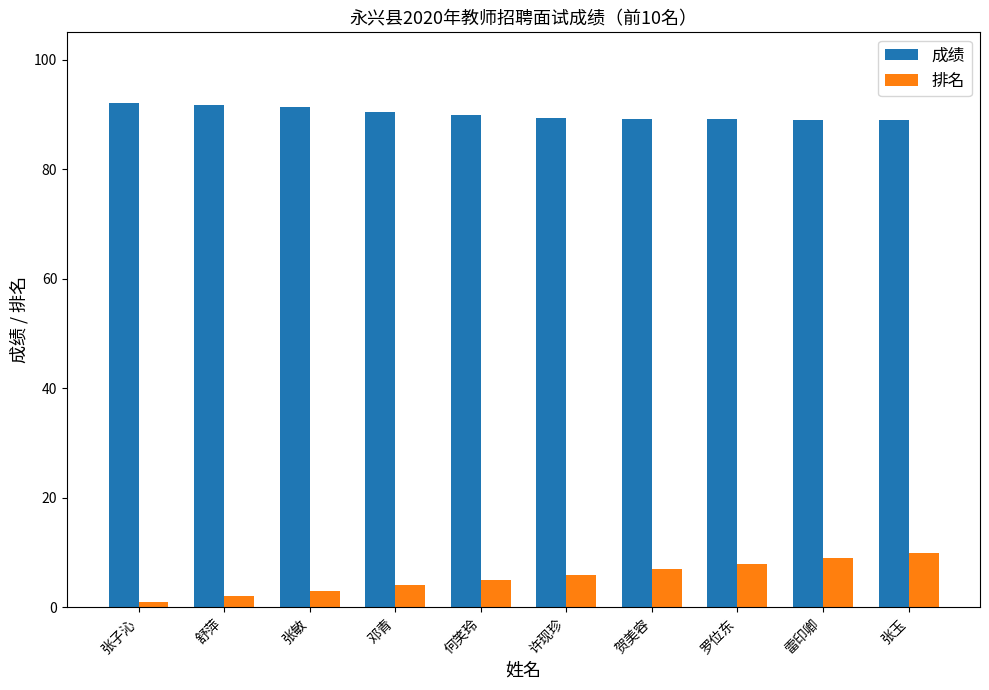

The 排名 series shows 5.0 at 何笑玲. True or false?

True